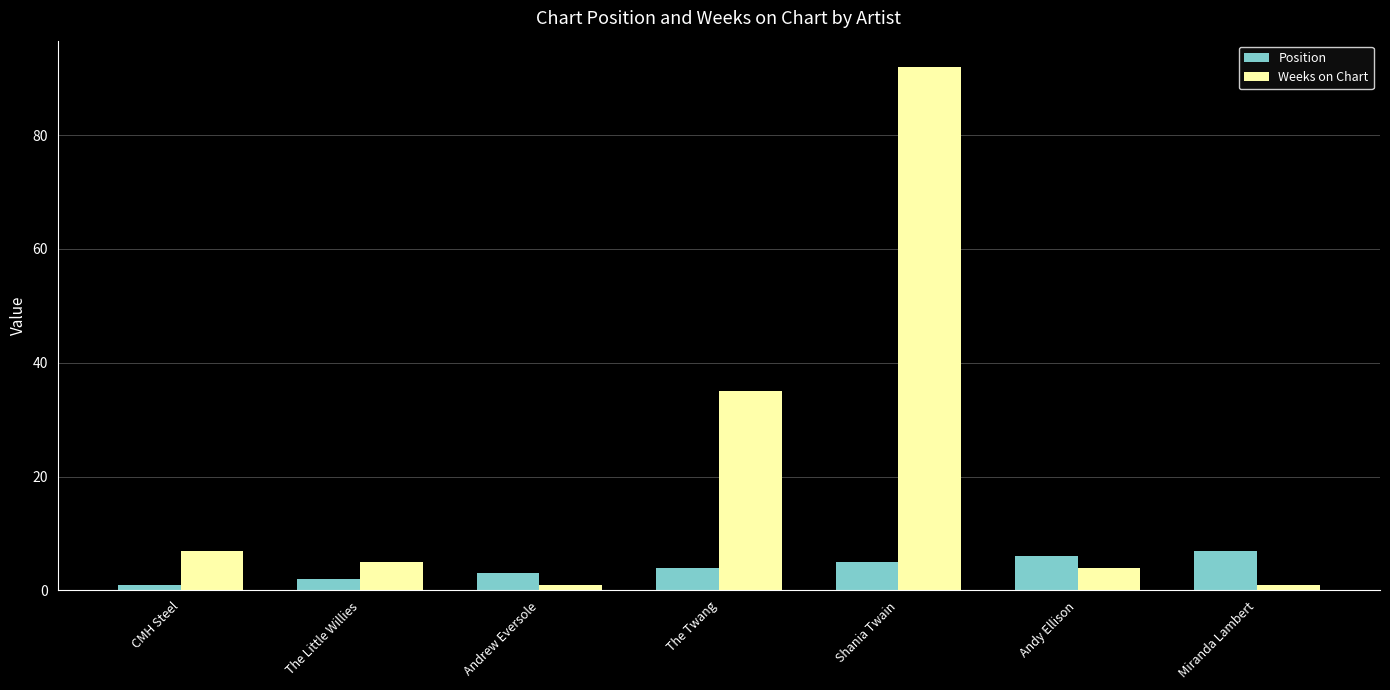

What is the sum of all Weeks on Chart values?

145